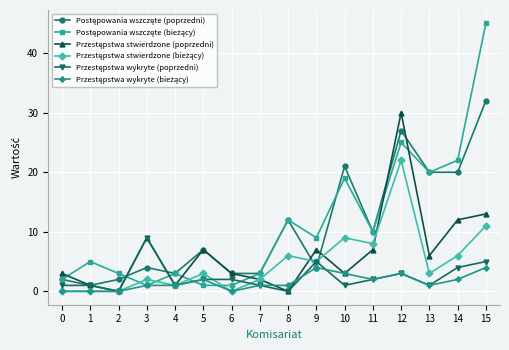

At which category does the chart reach its peak across all series?

15